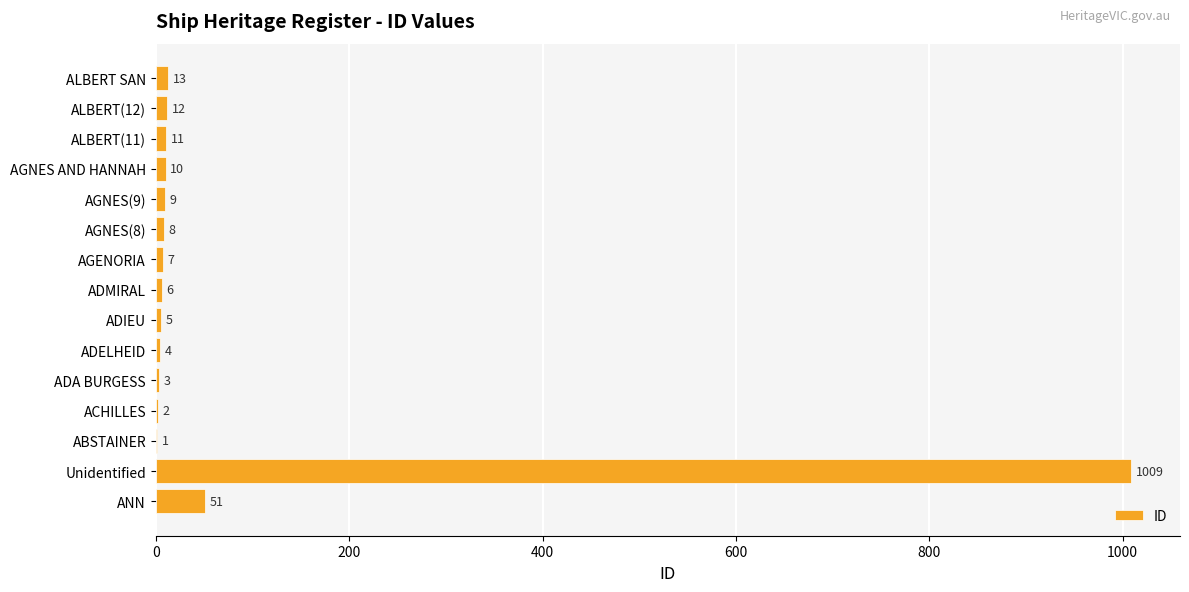

Where is the data nearest to the value 505?

ANN